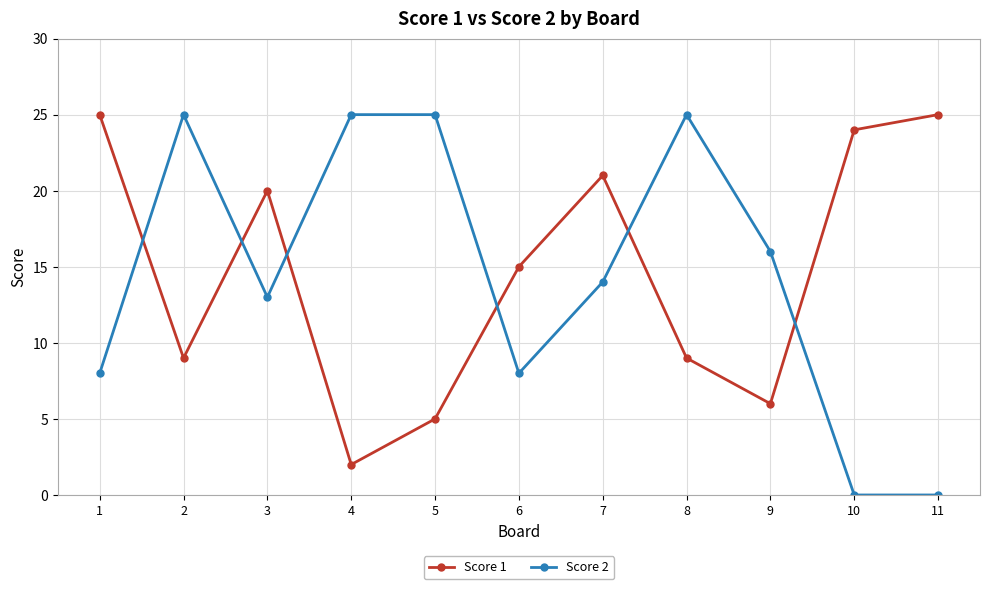

What is the sum of the Score 1 values at 1 and 4?

27